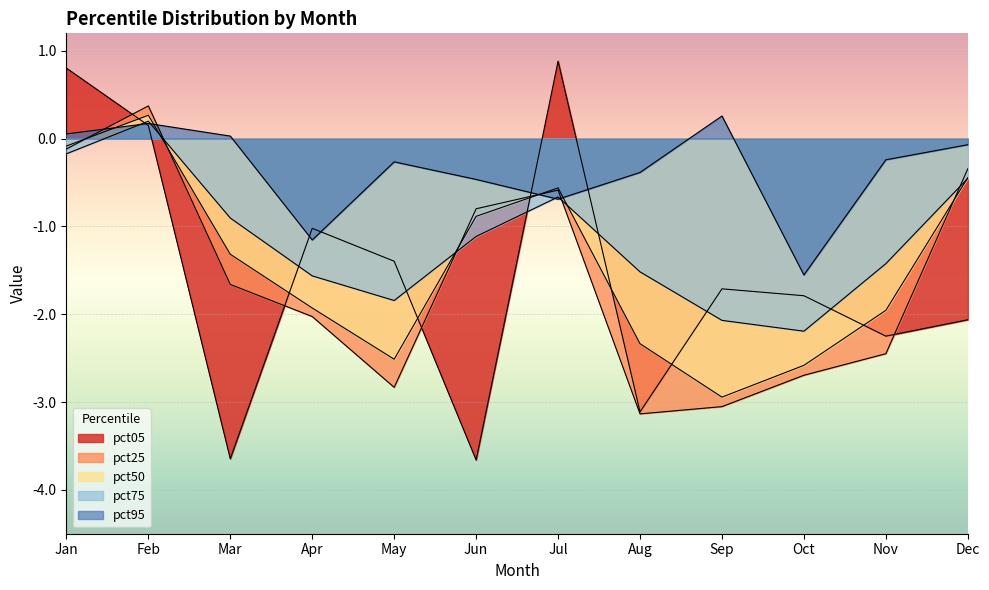

True or false: pct50 has more than 1 points higher than both neighbors.

True